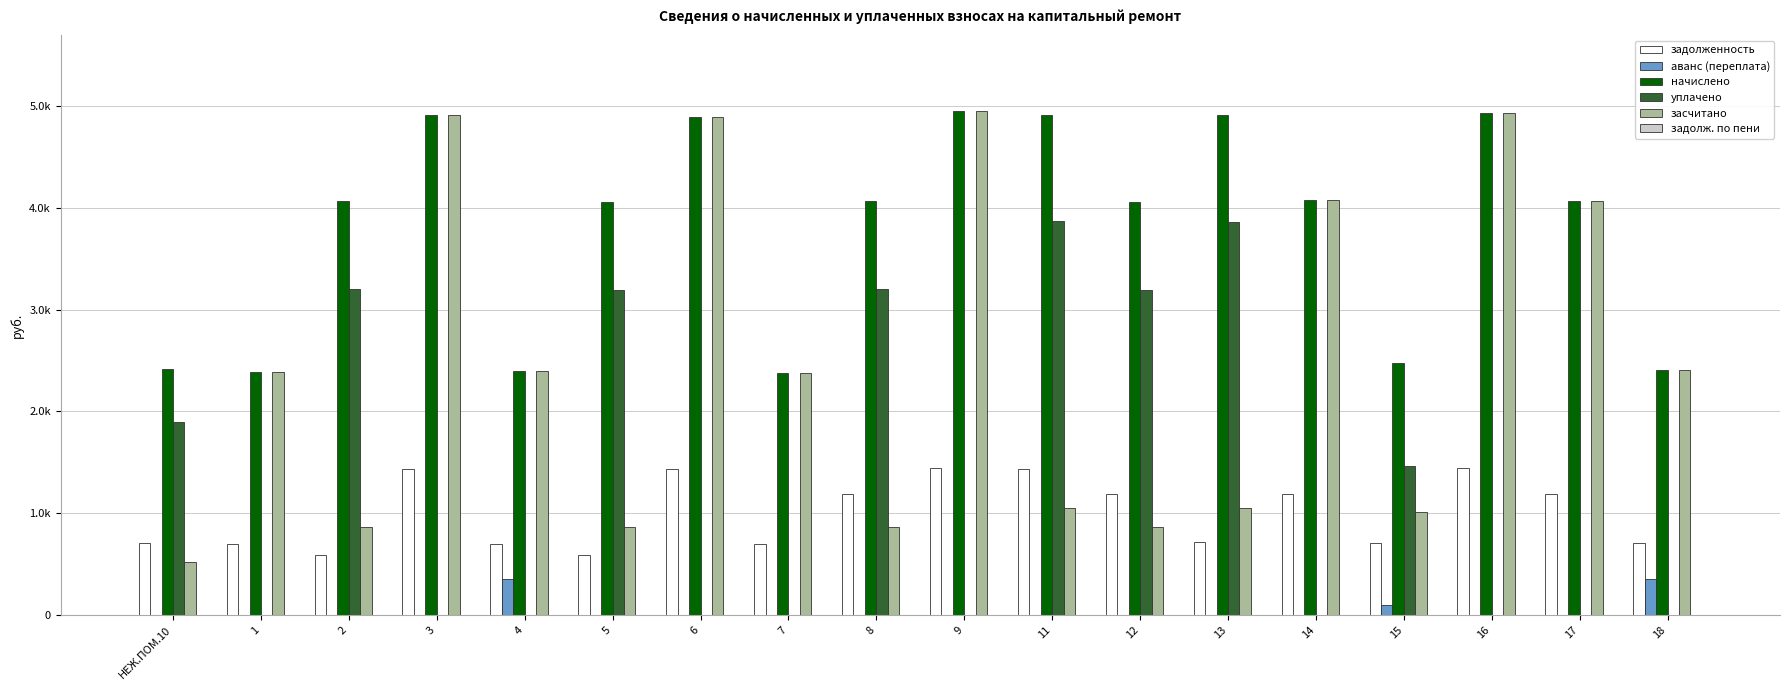

Is it true that начислено equals 4240.5 at 1?

False